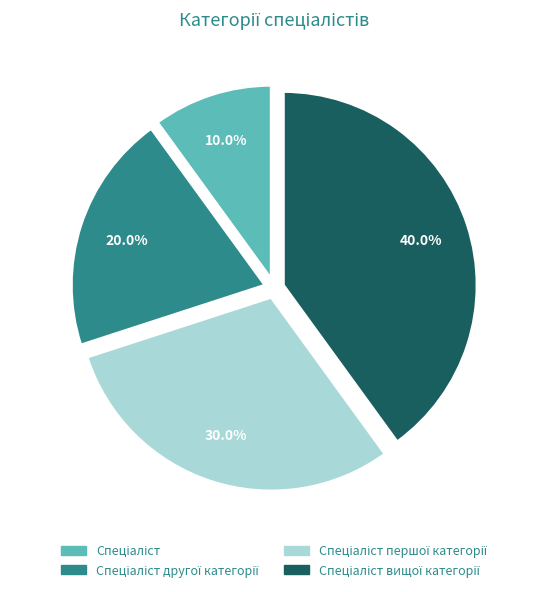

To the nearest percent, what is the difference between the largest and smallest slice percentages?

30%